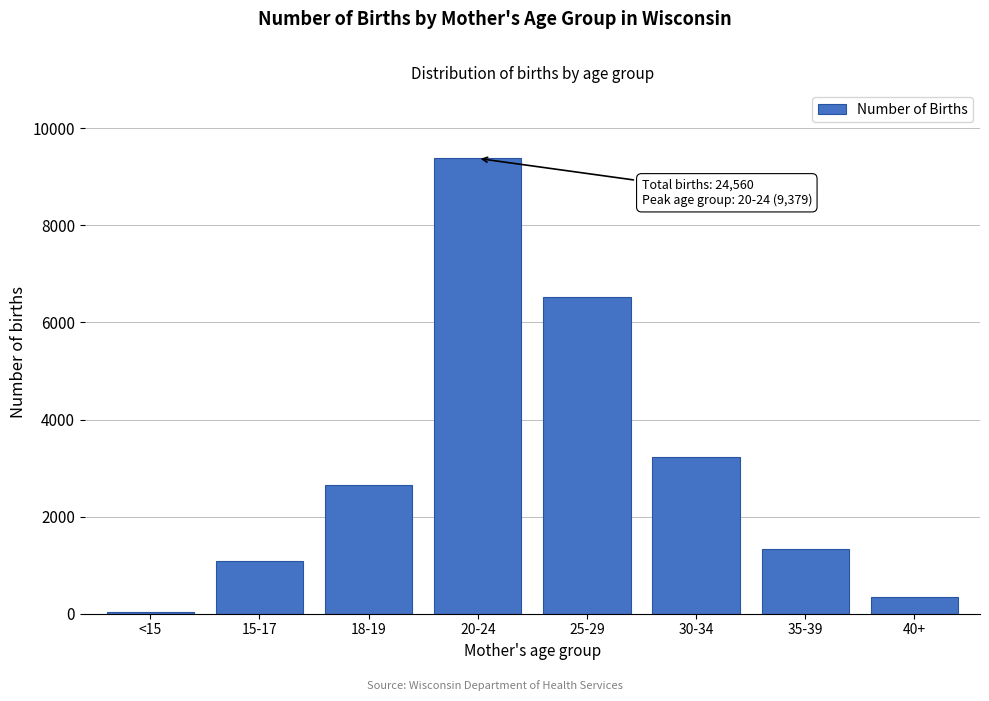

Reading left to right, what are all the values shown in this chart?

<15=39	15-17=1076	18-19=2647	20-24=9379	25-29=6514	30-34=3238	35-39=1331	40+=336